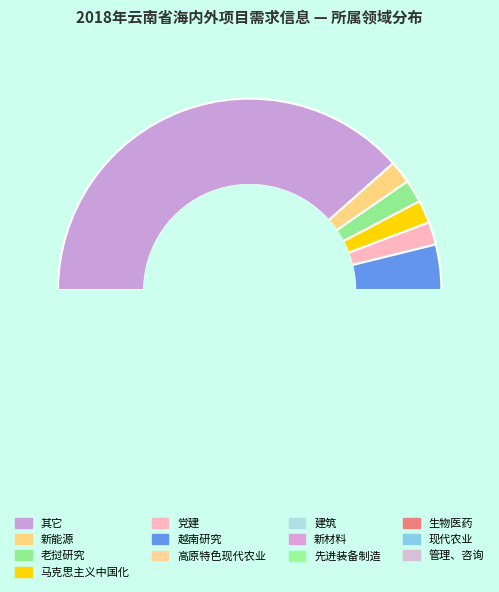

How much of the chart is everything except 先进装备制造?

92.3%